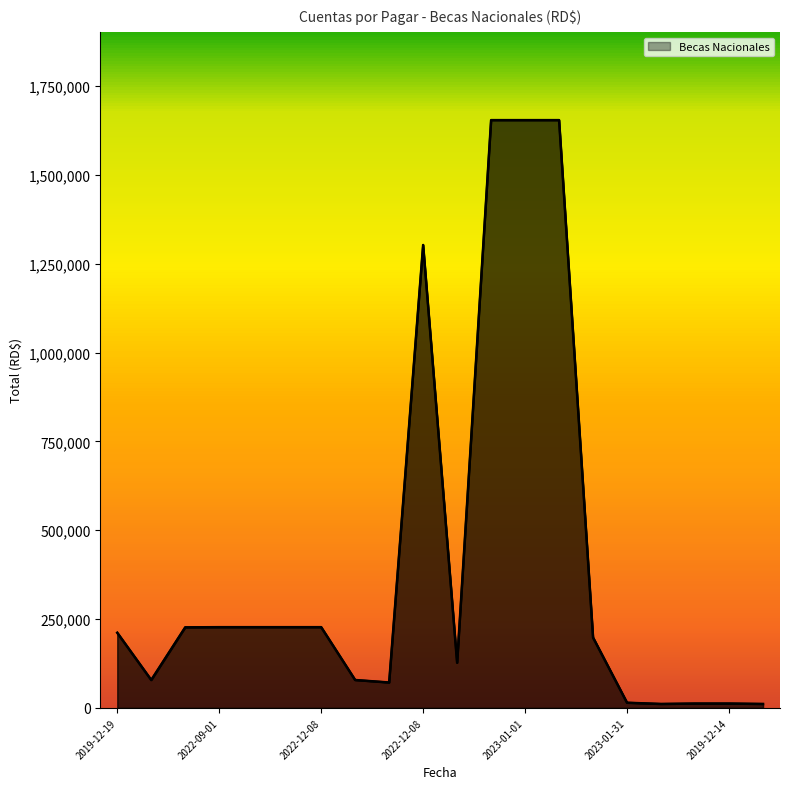

What is the difference between the maximum and minimum values?

1642639.5